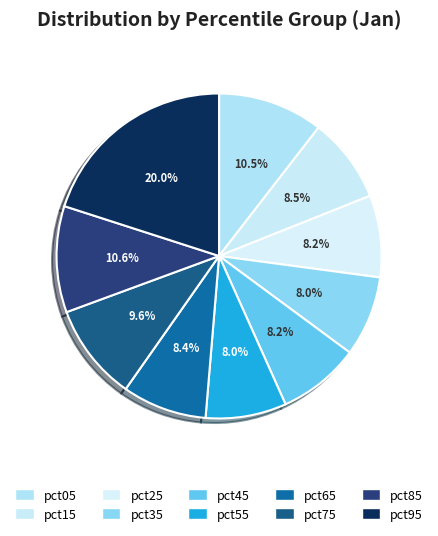

What portion of the pie excludes pct15?

91.5%